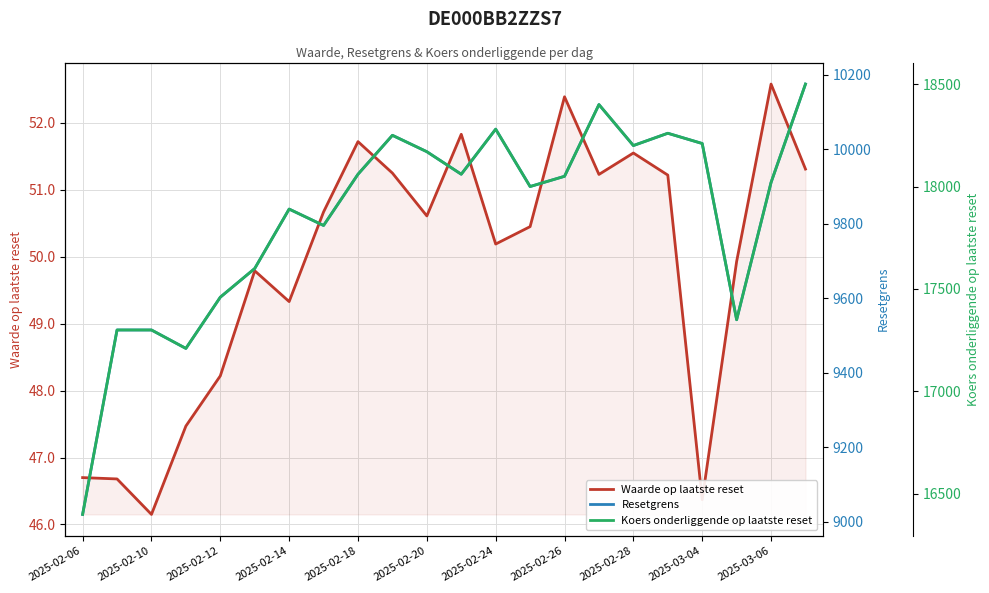

At how many categories does at least one series exceed 10679?

22